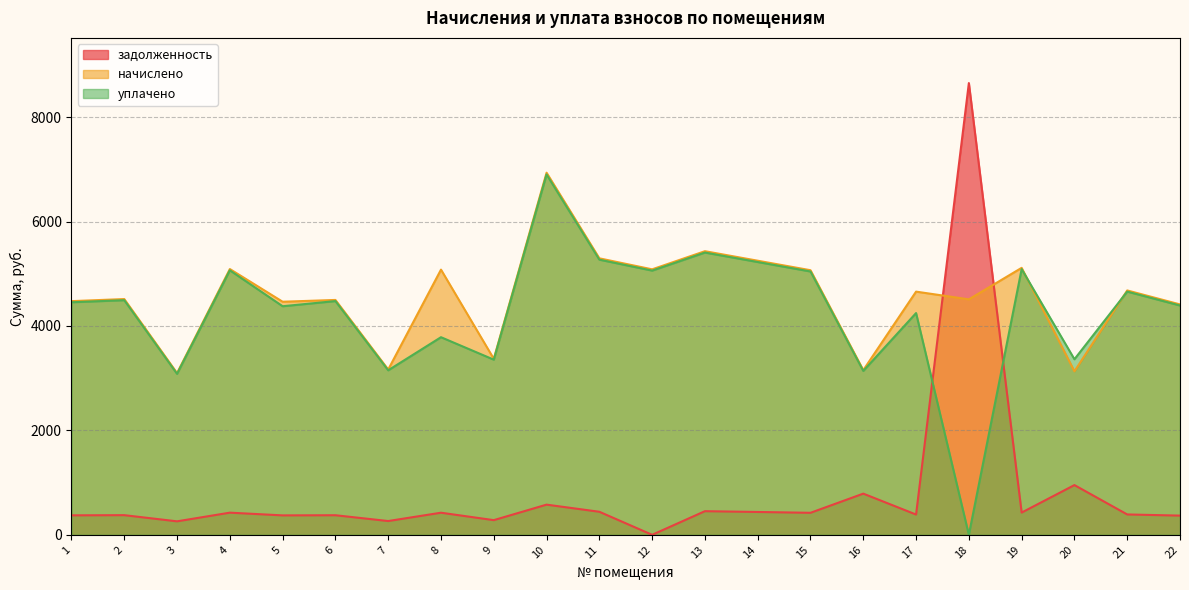

What is the difference between the second highest and second lowest values in the уплачено series?

2323.2